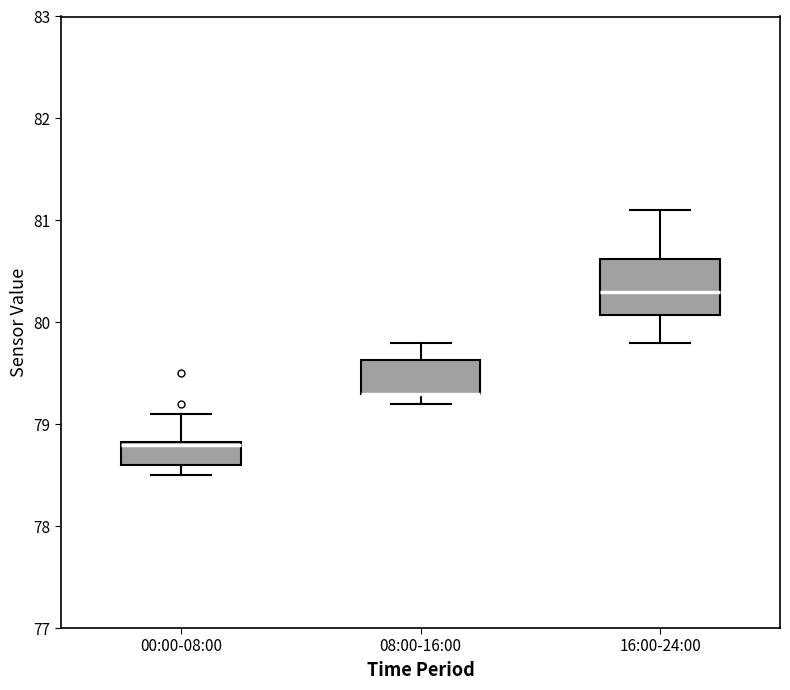

Reading left to right, read every box against the y-axis: the position of its median line, the range the box covers, and the ends of its whiskers. The values are not printed on the chart, so give them approximately, as read against the axis.

00:00-08:00: median 78.8, box 78.6 to 78.8, whiskers 78.5 to 79.1
08:00-16:00: median 79.3 (drawn on the box's lower edge), box 79.3 to 79.6, whiskers 79.2 to 79.8
16:00-24:00: median 80.3, box 80.1 to 80.6, whiskers 79.8 to 81.1